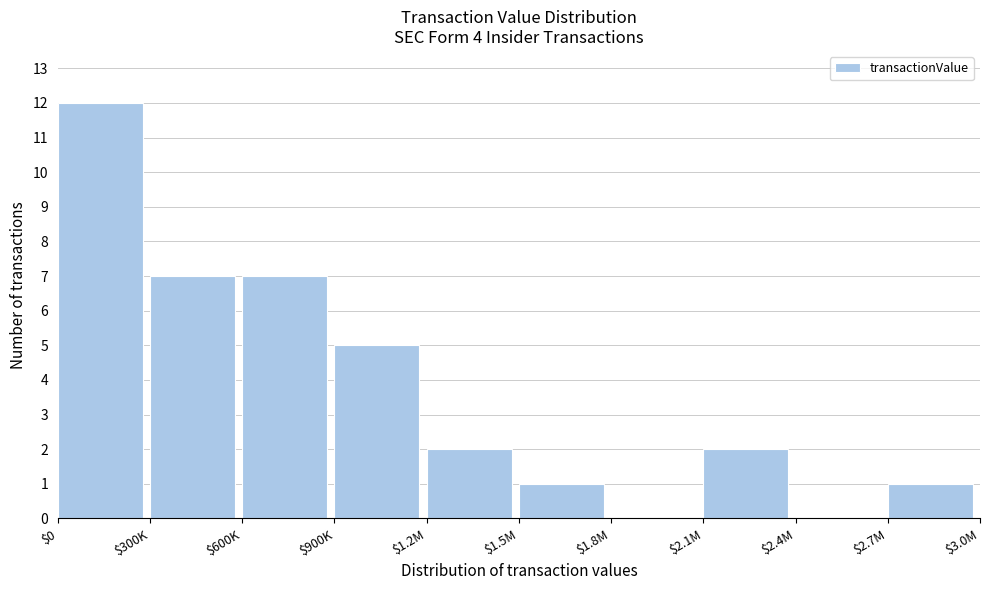

Read the value at $900K.

5